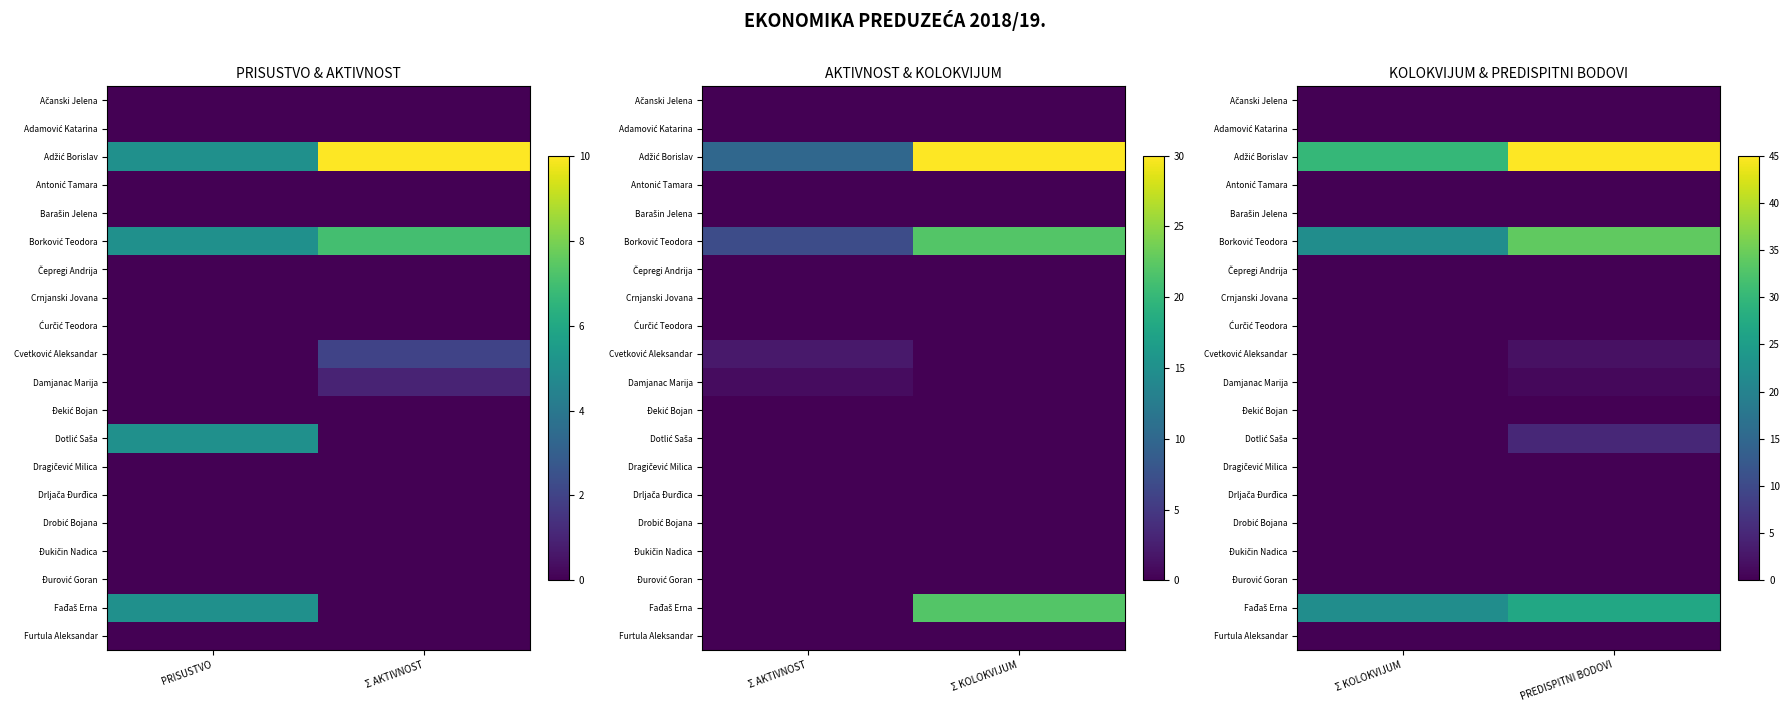

At which category does the chart reach its minimum across all series?

Σ KOLOKVIJUM